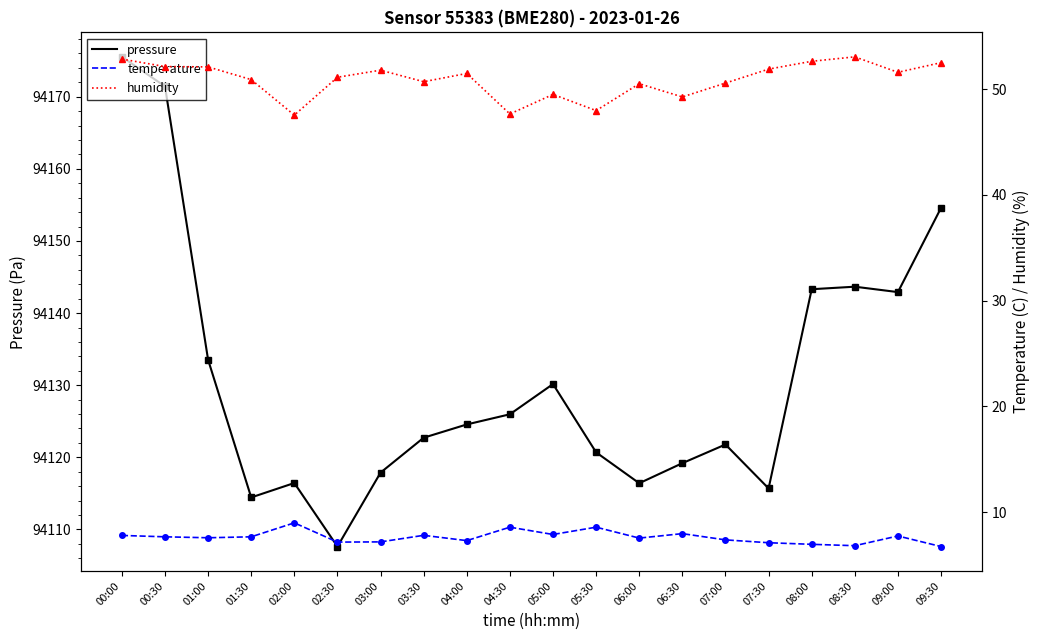

At which label is temperature closest to 7?

08:00